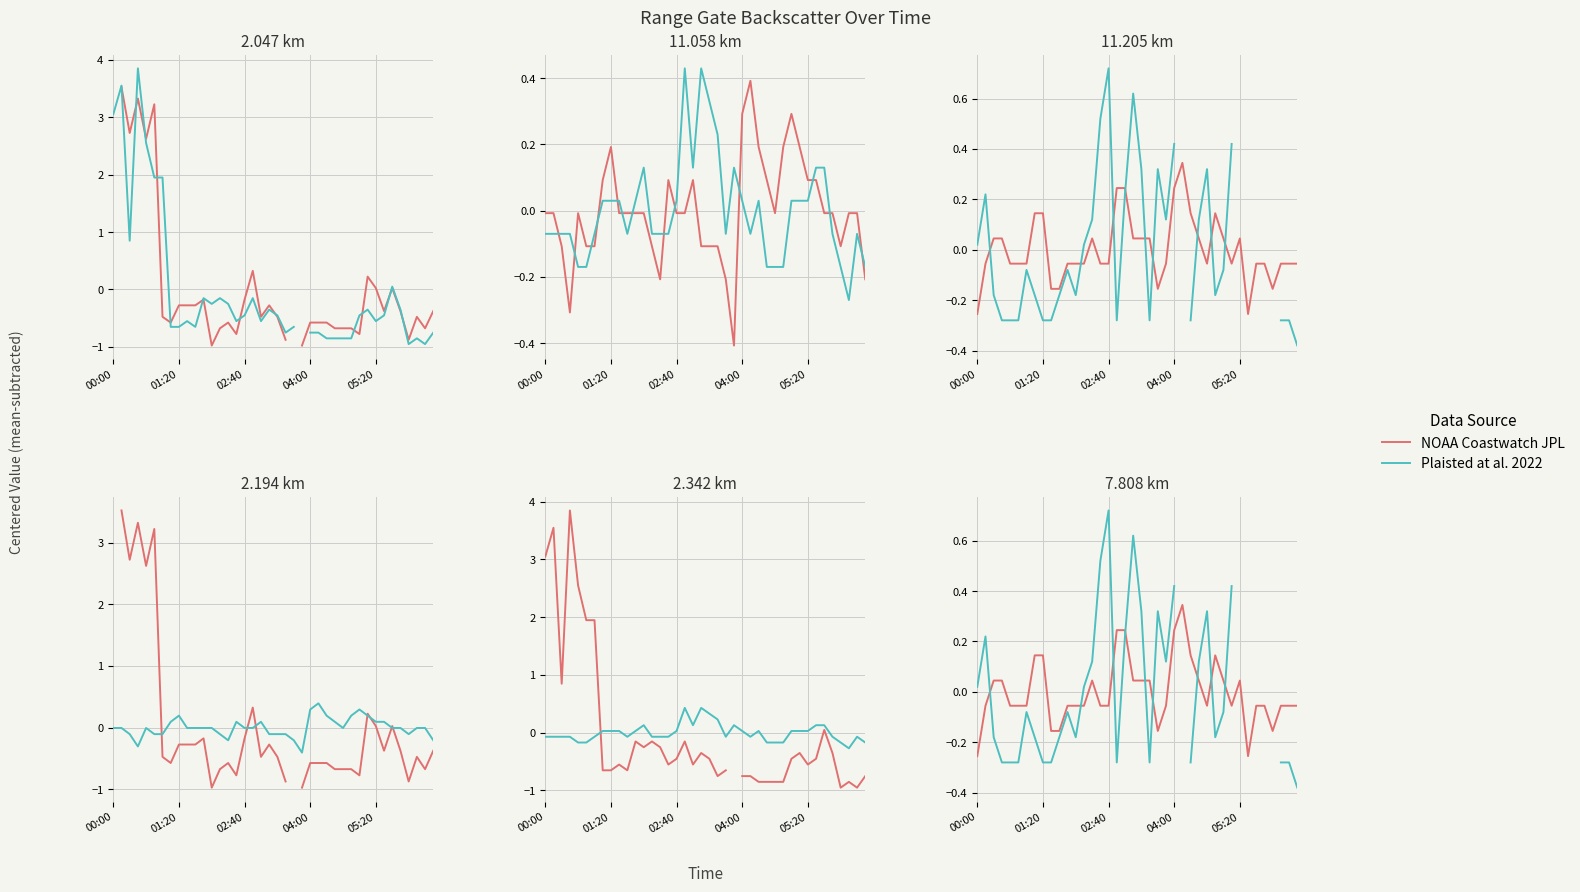

What are all the series names shown in the legend?

NOAA Coastwatch JPL, Plaisted at al. 2022